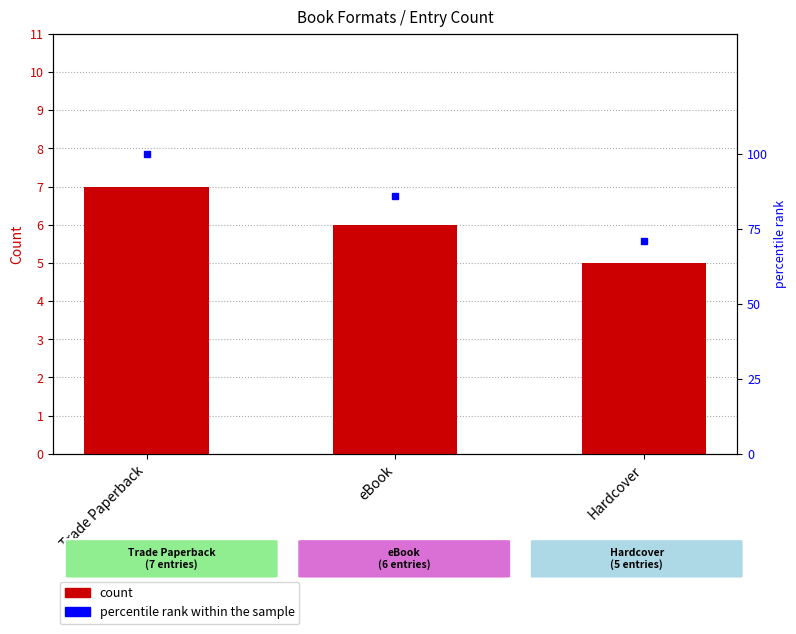

List the labels in order of Count value, largest first.

Trade Paperback, eBook, Hardcover